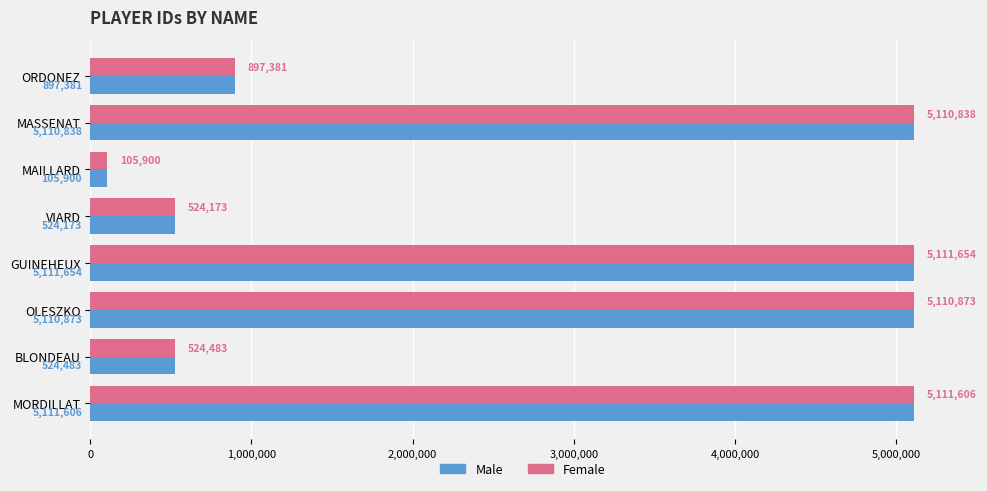

What is the average value of the Male series?

2812114